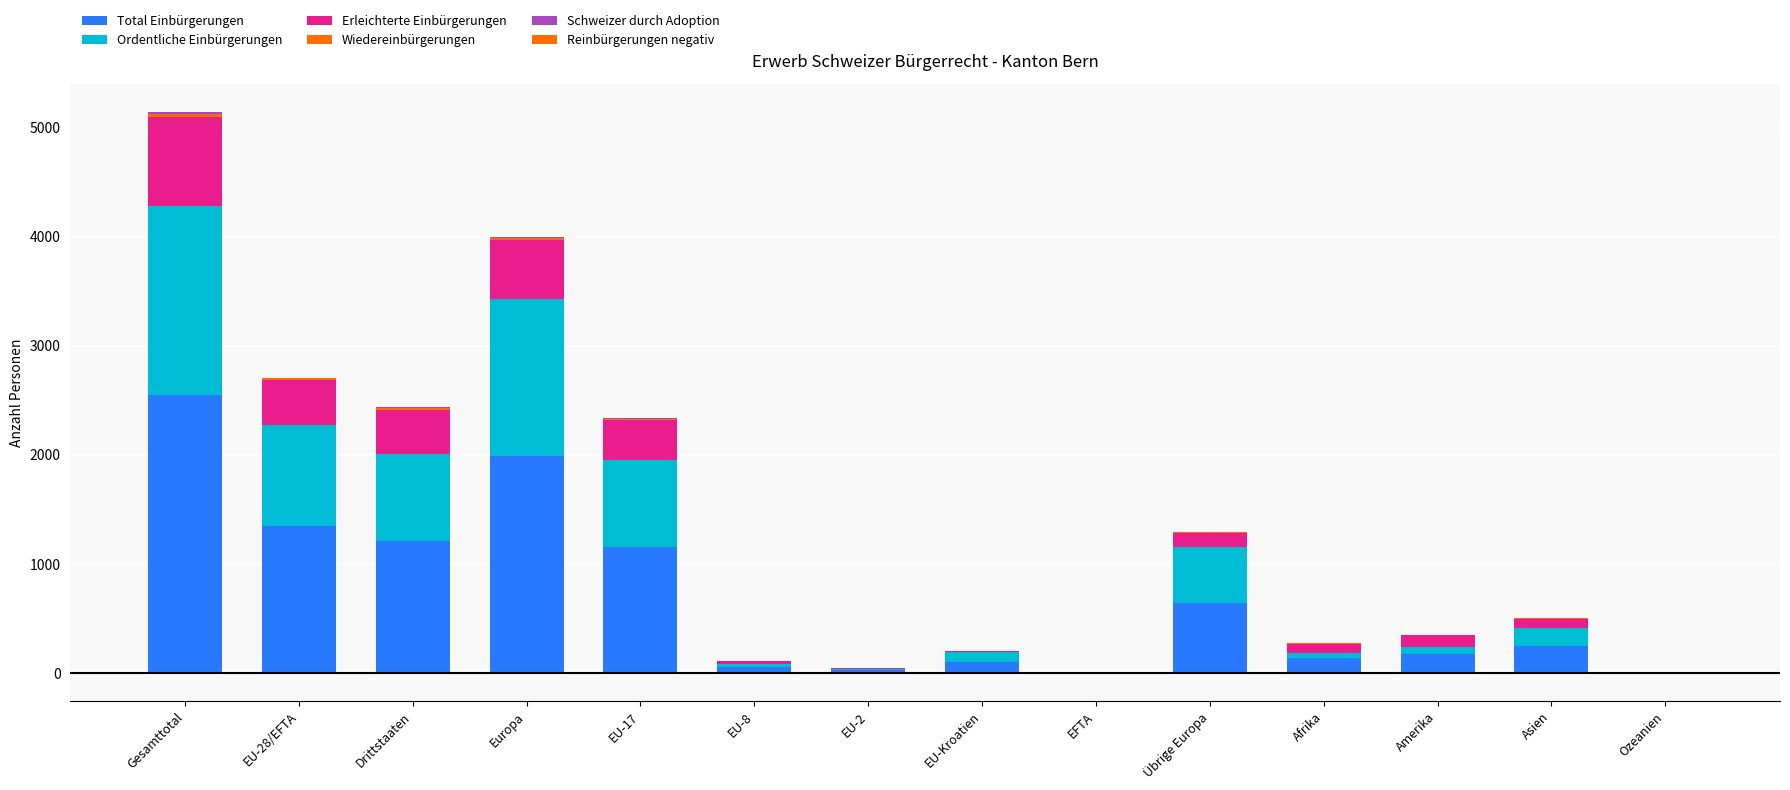

At how many categories does at least one series exceed 2333?

1